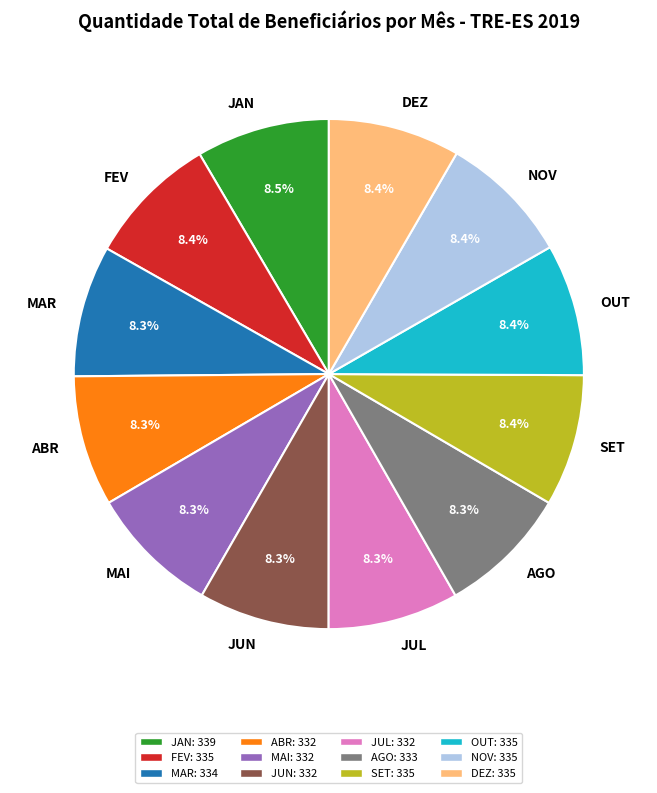

How much of the chart is everything except JAN?

91.5%